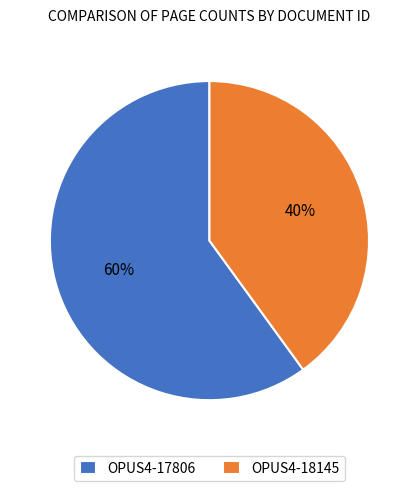

Which category has the biggest portion of the pie?

OPUS4-17806